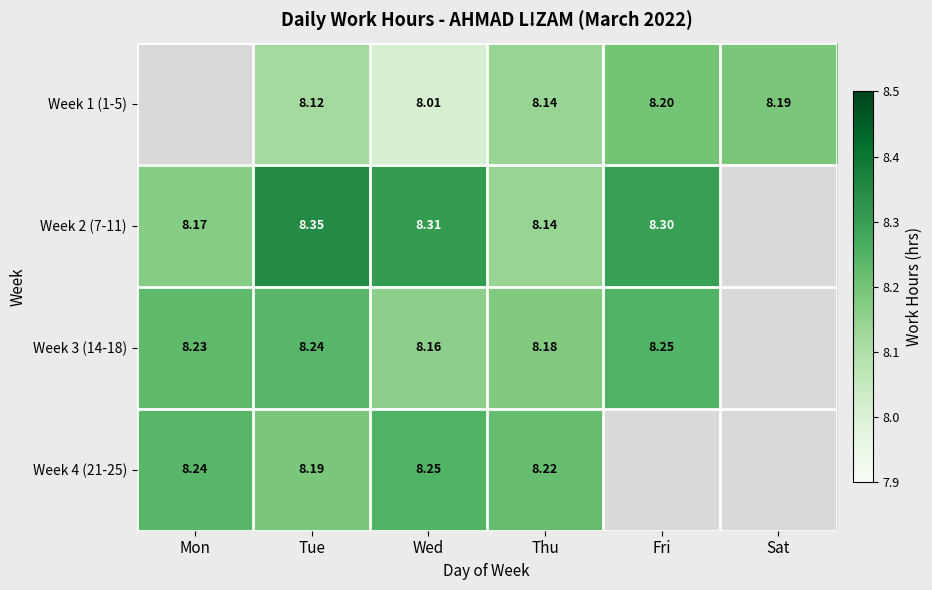

Is the value of Week 2 (7-11) at Tue greater than the value of Week 4 (21-25) at Tue?

Yes